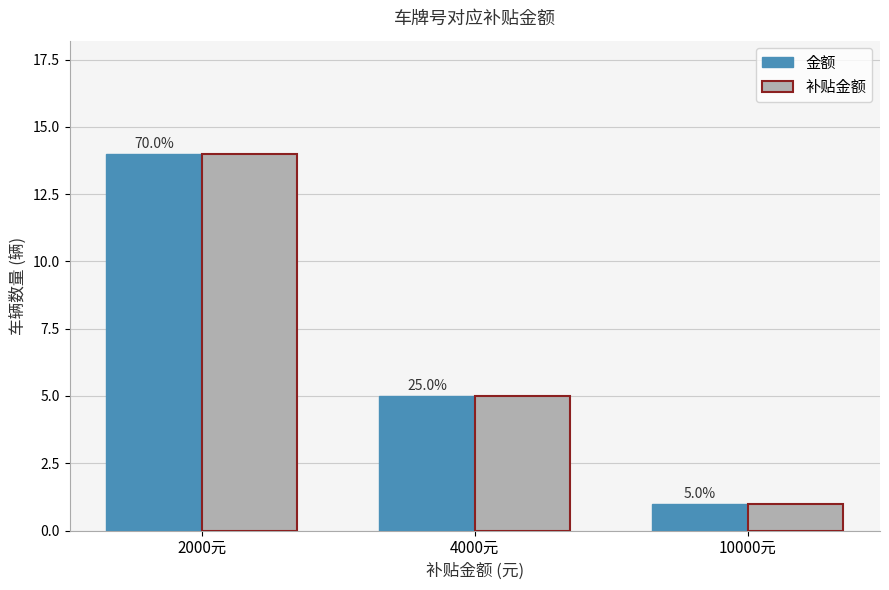

Between 2000元 and 10000元, which is larger?

2000元